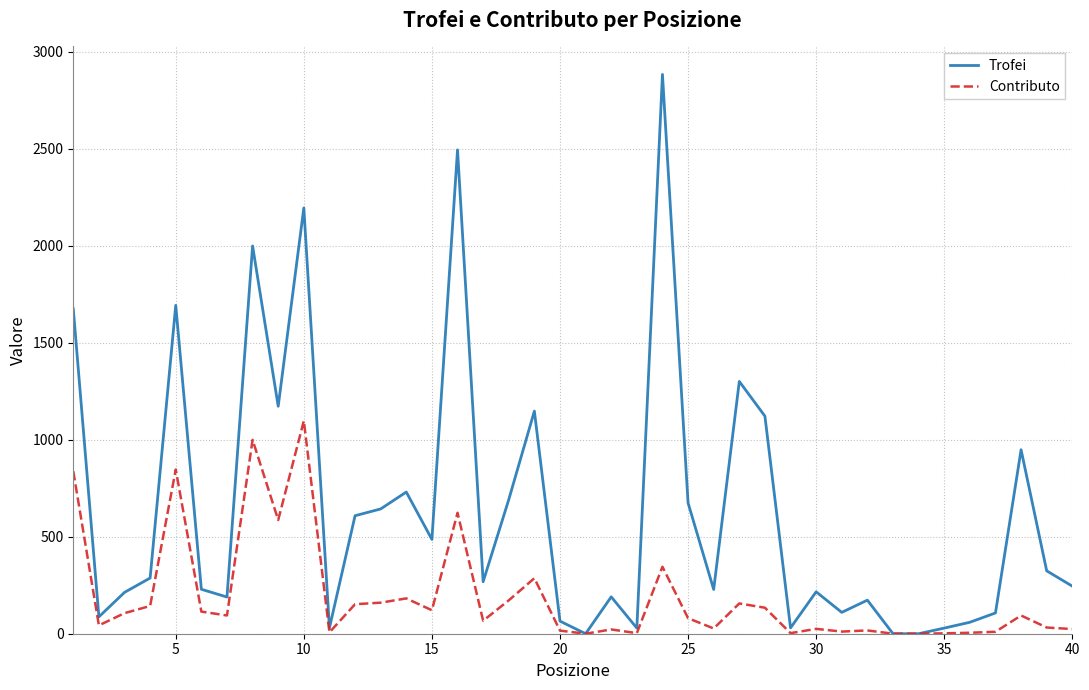

Rank the series by their average value, from highest to lowest.

Trofei, Contributo